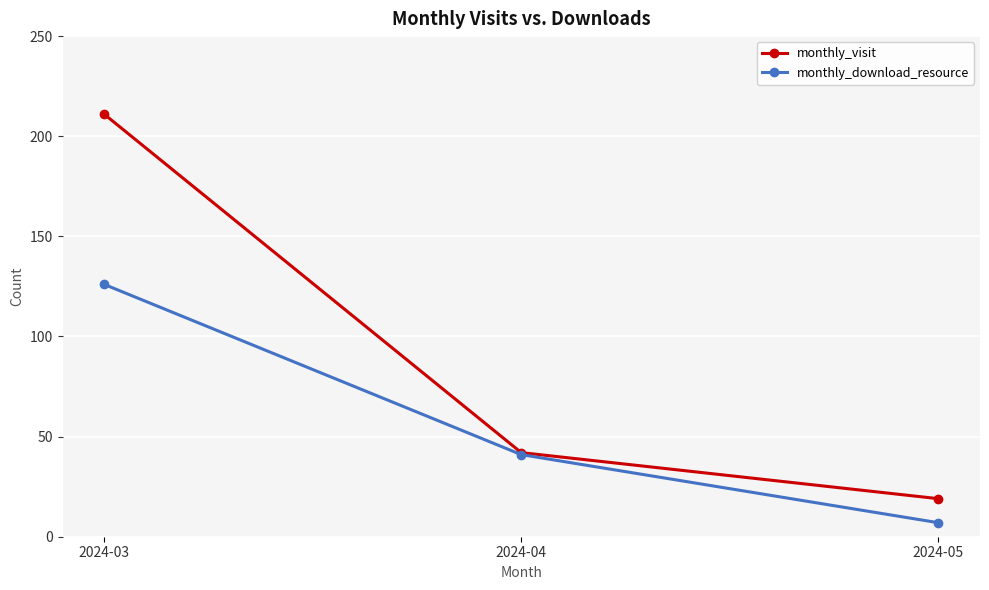

Rank the series at 2024-05 from highest to lowest value.

monthly_visit, monthly_download_resource